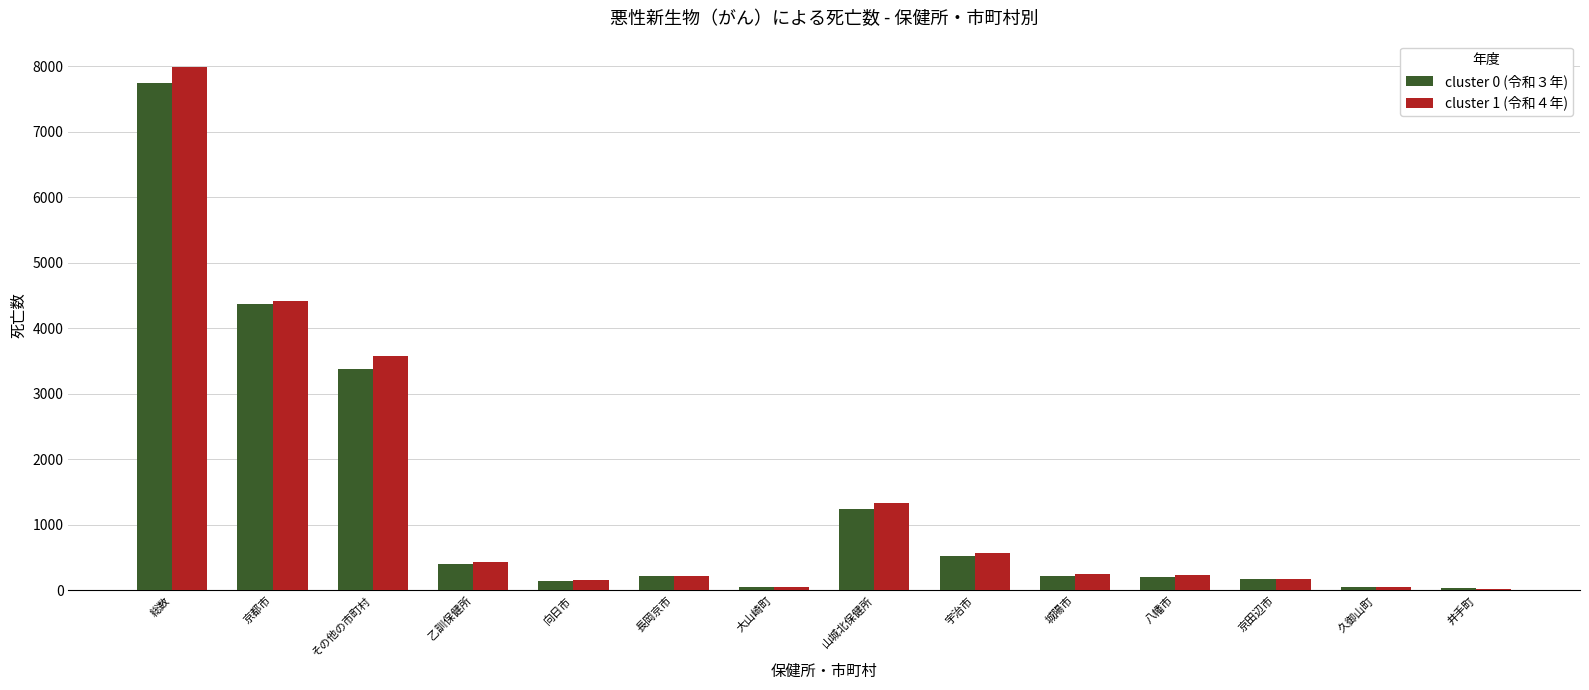

What is the approximate value of cluster 1 (令和４年) at 久御山町, to the nearest 50?

50